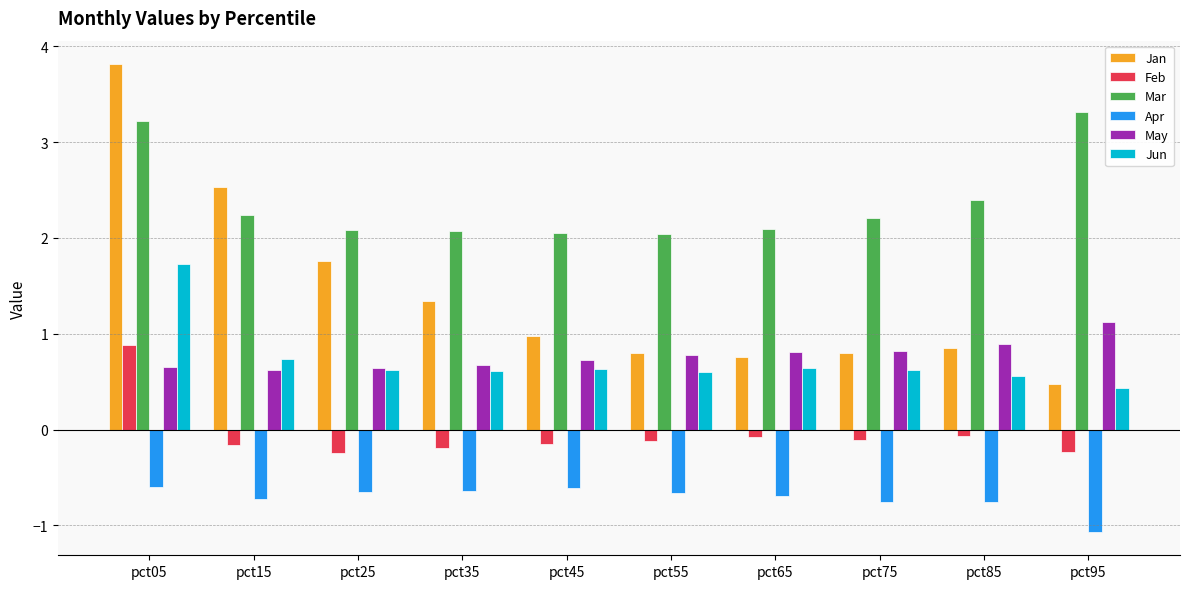

What is the value of the May bar at the 8th from the left?

0.8